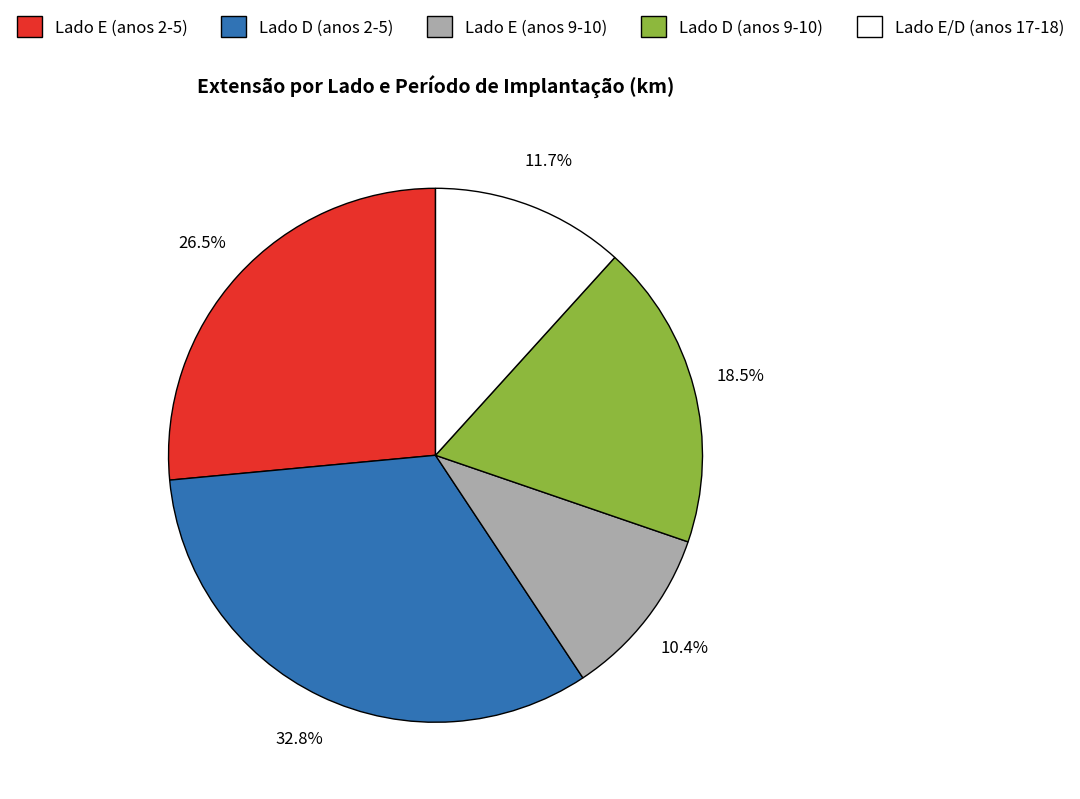

Rank the categories by value from lowest to highest.

Lado E (anos 9-10), Lado E/D (anos 17-18), Lado D (anos 9-10), Lado E (anos 2-5), Lado D (anos 2-5)